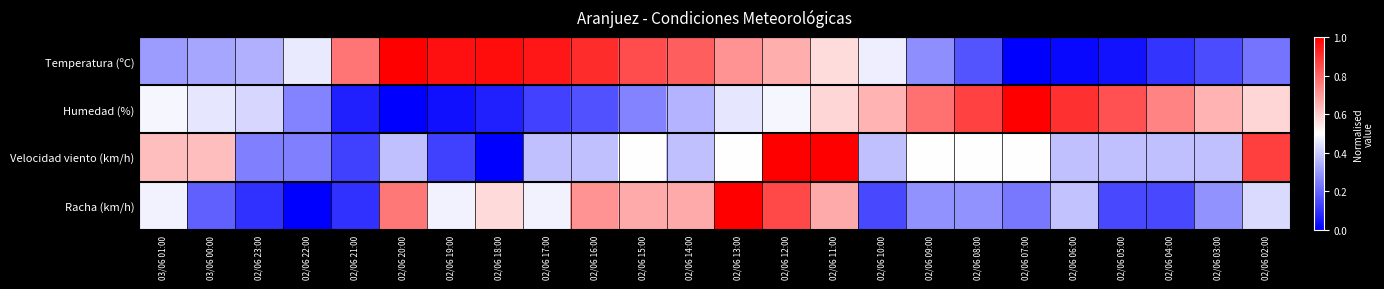

Rank the series by their maximum value, from lowest to highest.

Temperatura (ºC), Humedad (%), Velocidad viento (km/h), Racha (km/h)